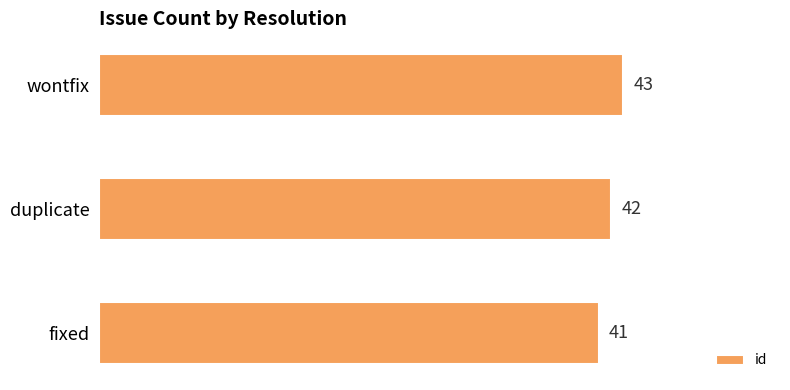

Rank the categories by value from lowest to highest.

fixed, duplicate, wontfix